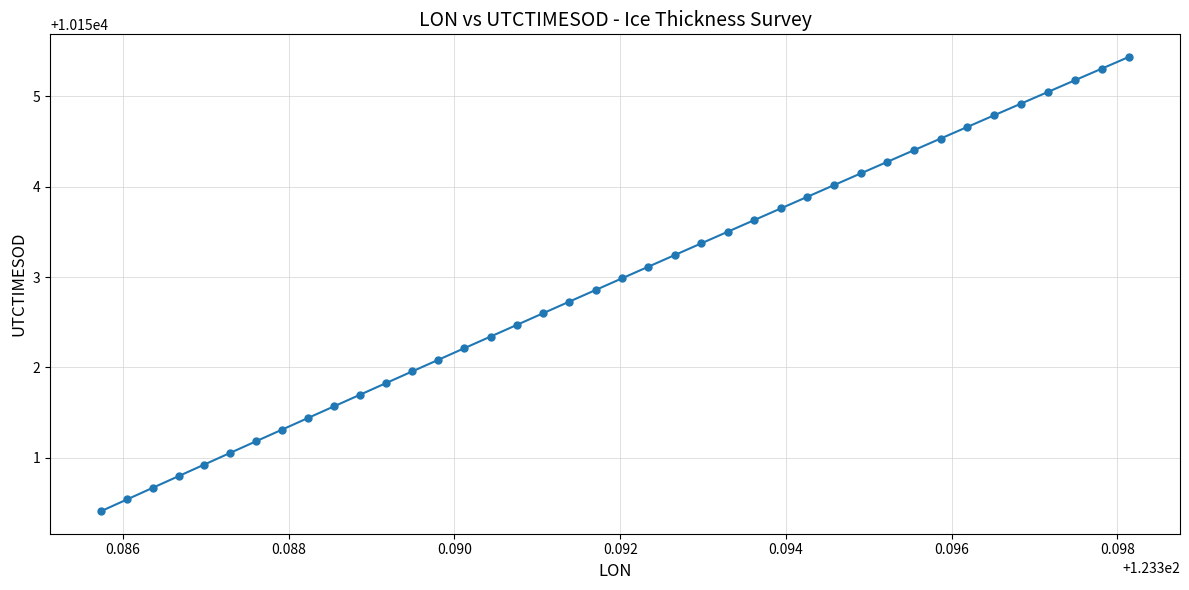

True or false: the data has more than 1 interior local peaks.

False